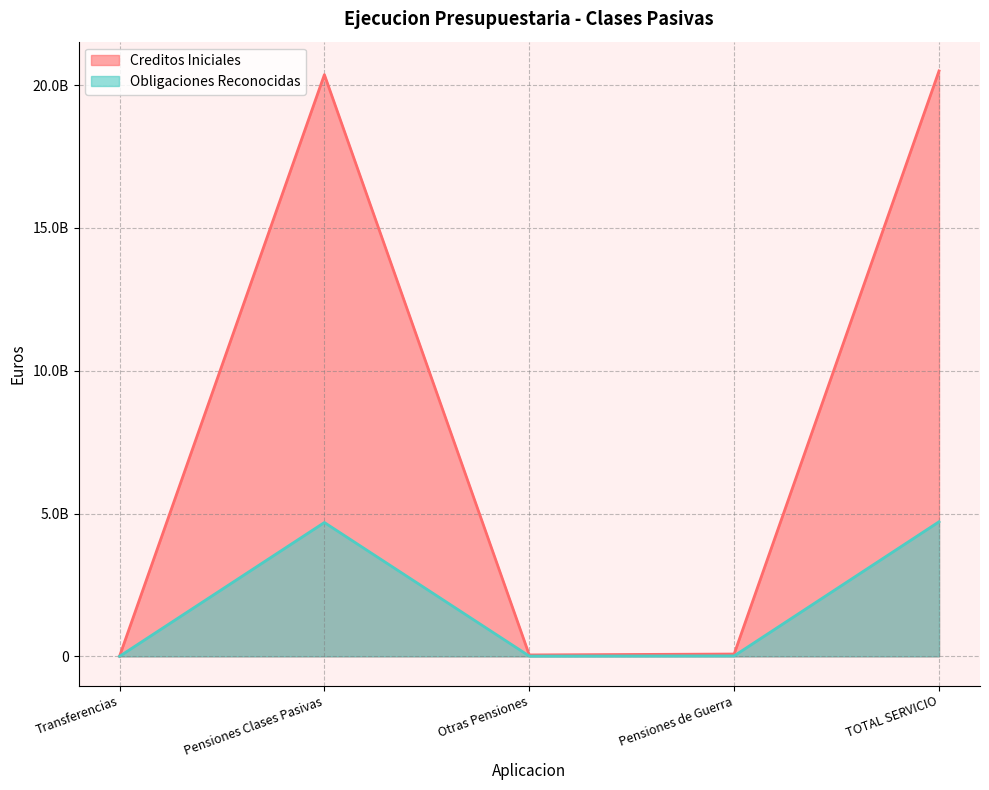

Reading left to right, list all the values displayed in this chart.

Creditos Iniciales: 249750.0	20369000890.0	49447740.0	81093930.0	20499792310.0
Obligaciones Reconocidas: 62437.5	4687036302.5	9682057.1	16087111.8	4712867908.9